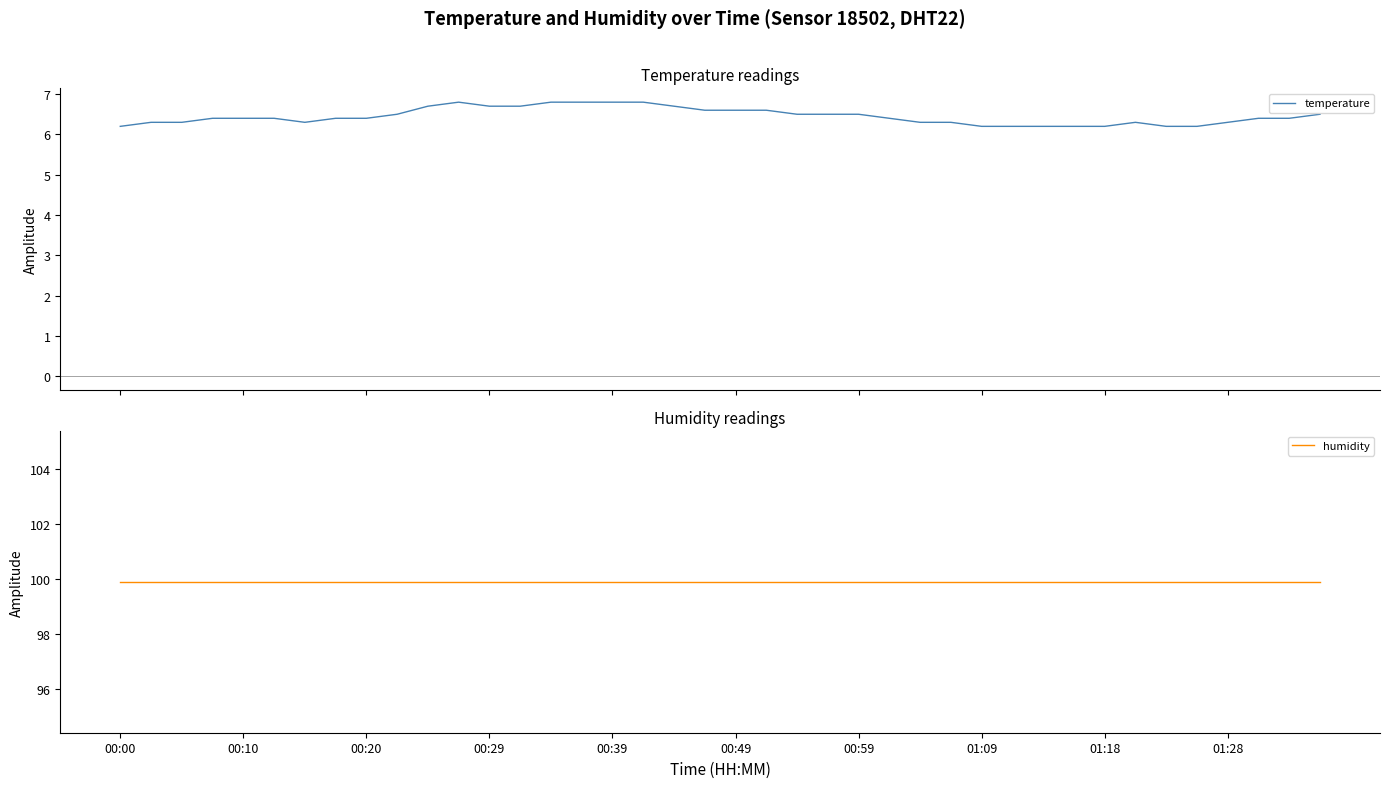

What is the minimum value for humidity?

99.9